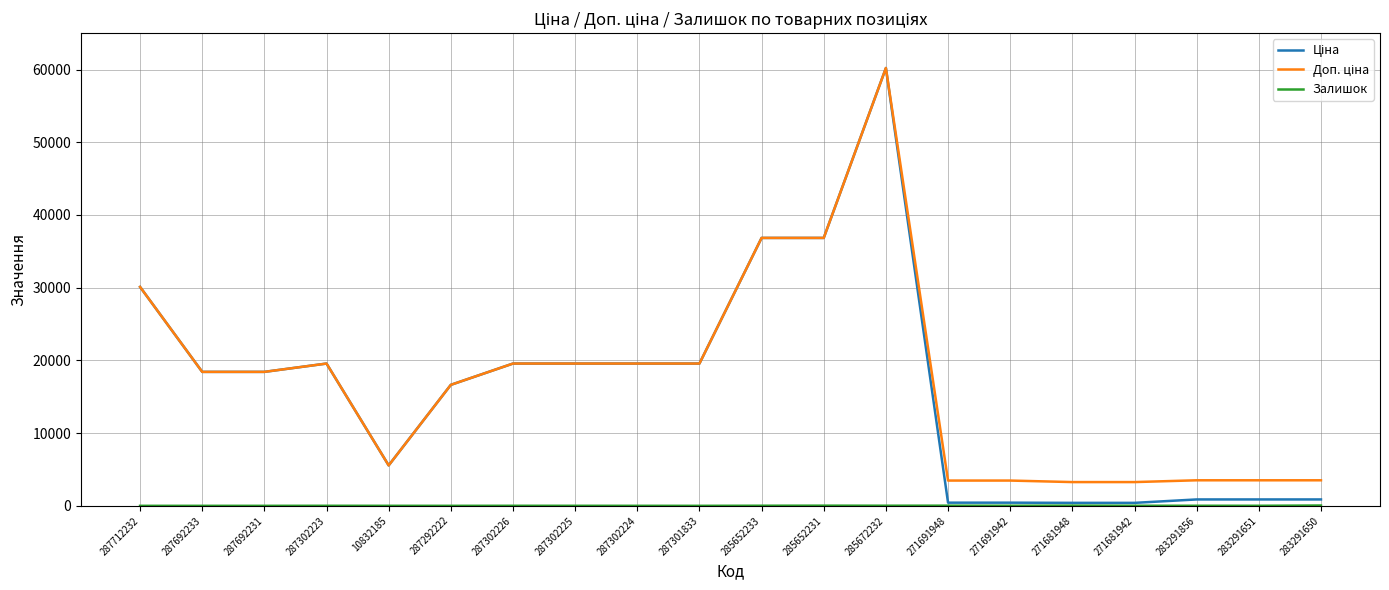

What is the spread (max minus min) of values at 287712232?

30102.8